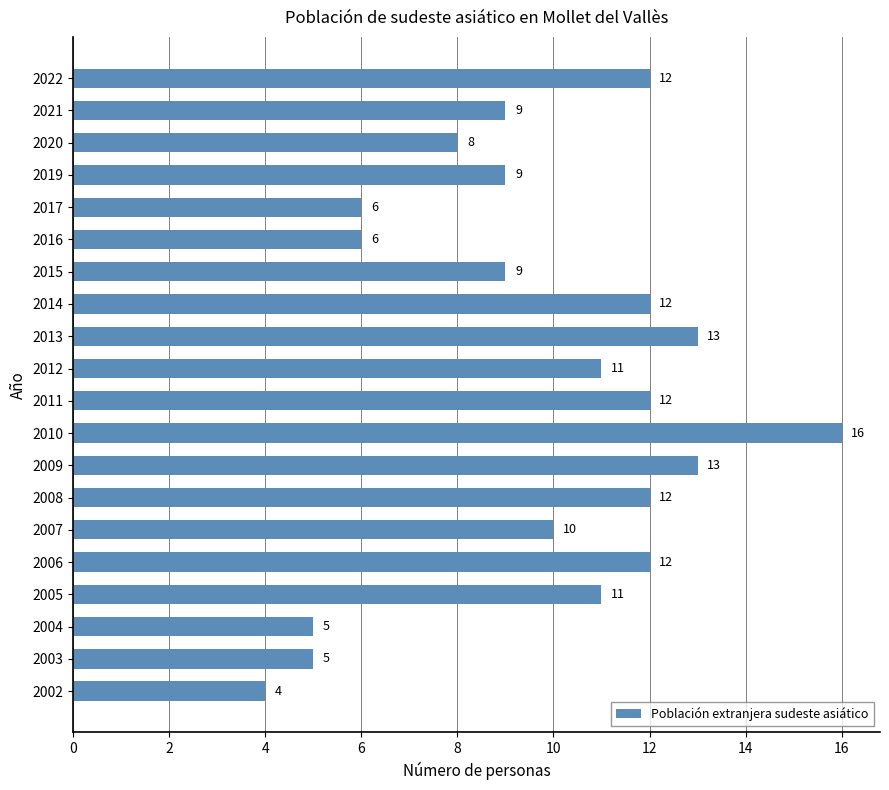

The chart shows a value of 4 at 2005. True or false?

False